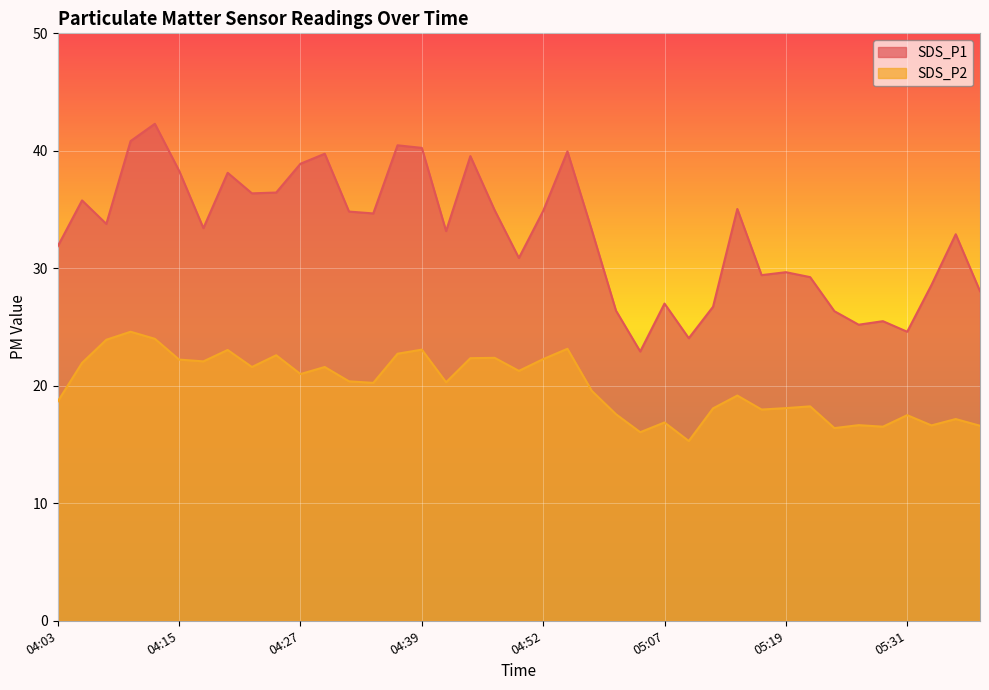

What is the spread (max minus min) of values at 05:29?

9.0